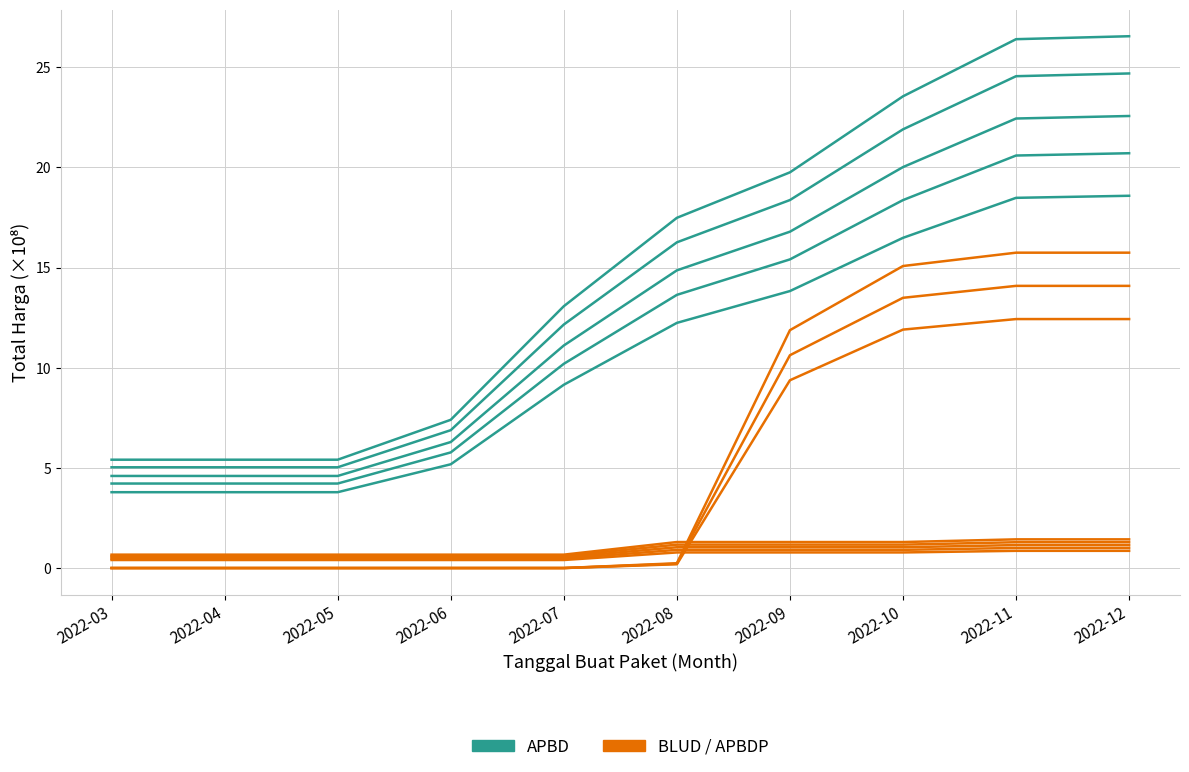

List the labels in order of APBD value, largest first.

2022-12, 2022-11, 2022-10, 2022-09, 2022-08, 2022-07, 2022-06, 2022-03, 2022-04, 2022-05